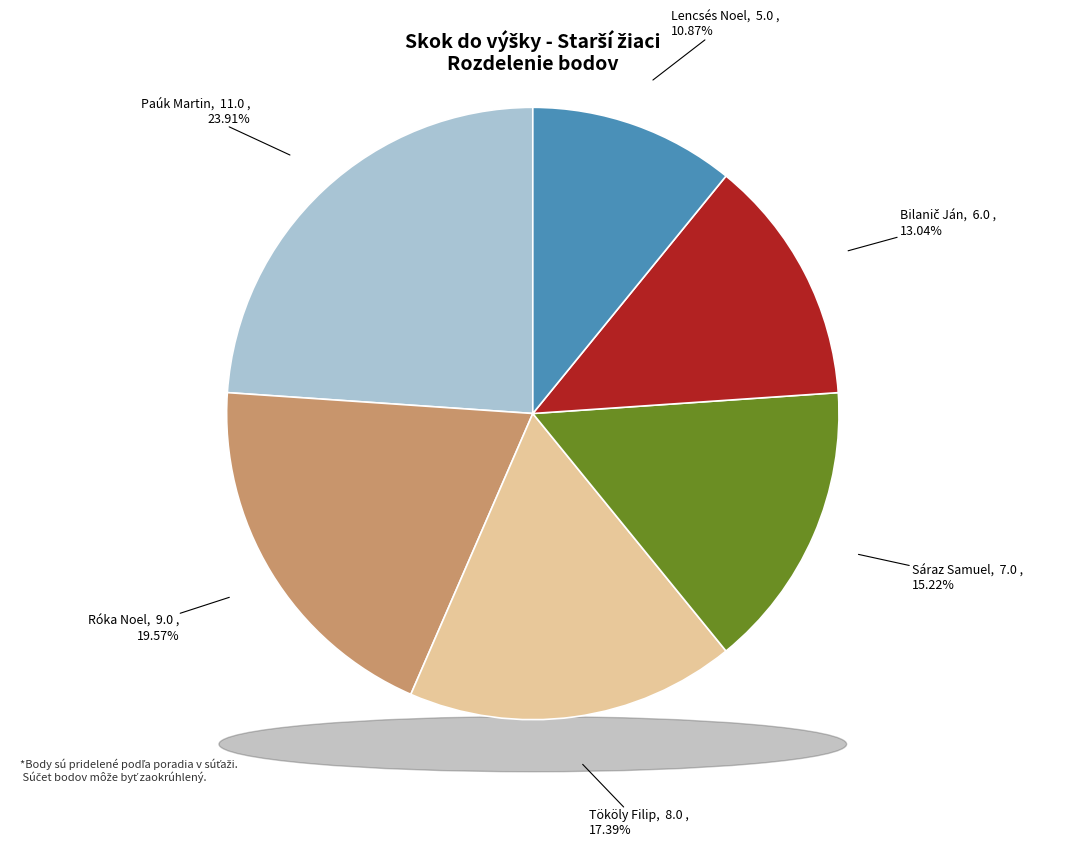

How many slices are in this pie chart?

6